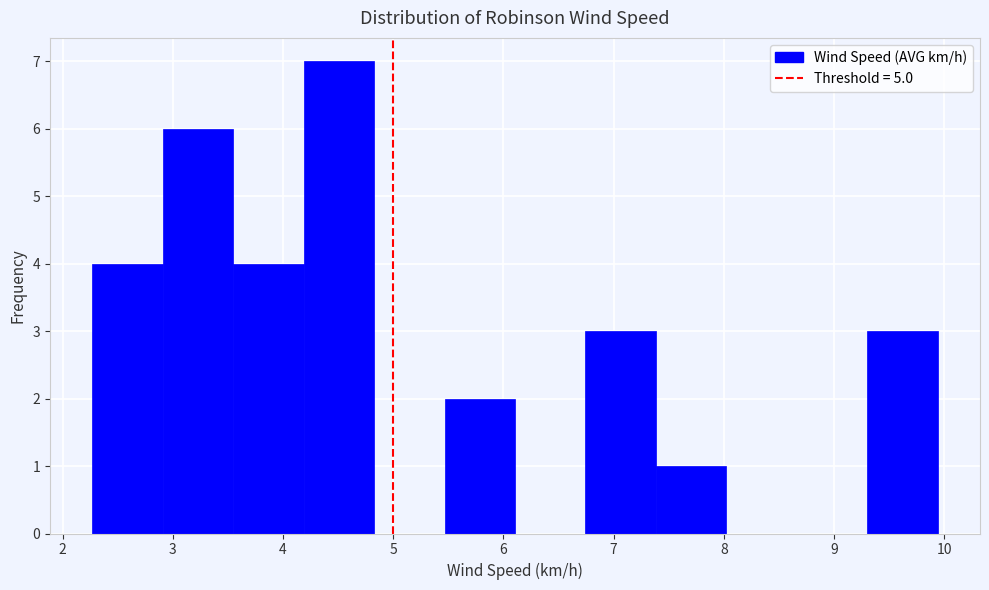

Reading left to right, transcribe this chart: for each bar, give the range it covers on the x-axis and its height. Neither the bar edges nor the heights are printed on the chart, so give them approximately, as read against the axes.

2.3 to 2.9: 4
2.9 to 3.5: 6
3.5 to 4.2: 4
4.2 to 4.8: 7
4.8 to 5.5: 0
5.5 to 6.1: 2
6.1 to 6.7: 0
6.7 to 7.4: 3
7.4 to 8.0: 1
8.0 to 8.7: 0
8.7 to 9.3: 0
9.3 to 9.9: 3